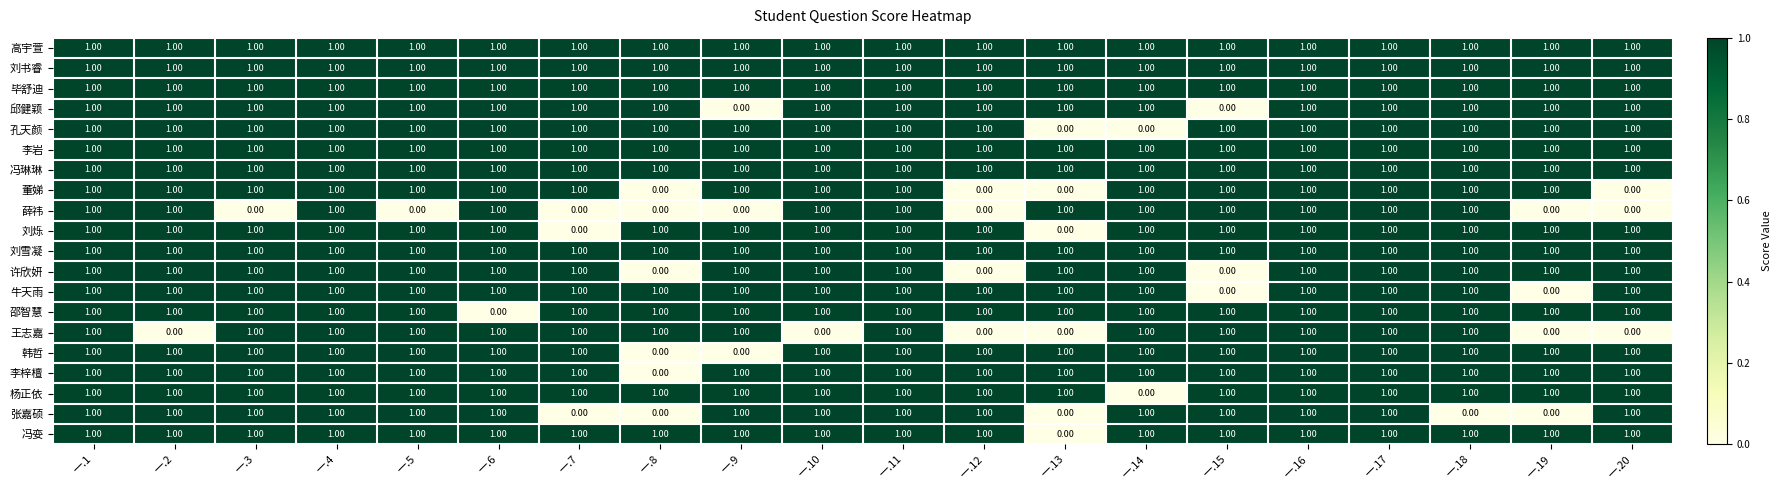

At how many categories does at least one series exceed 0?

20